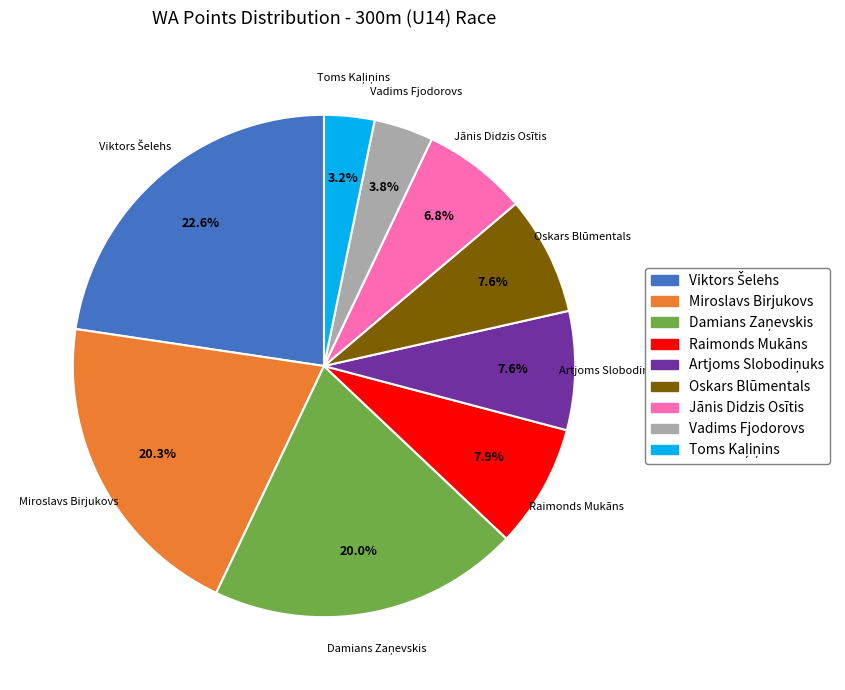

Count the number of slices in the pie.

9